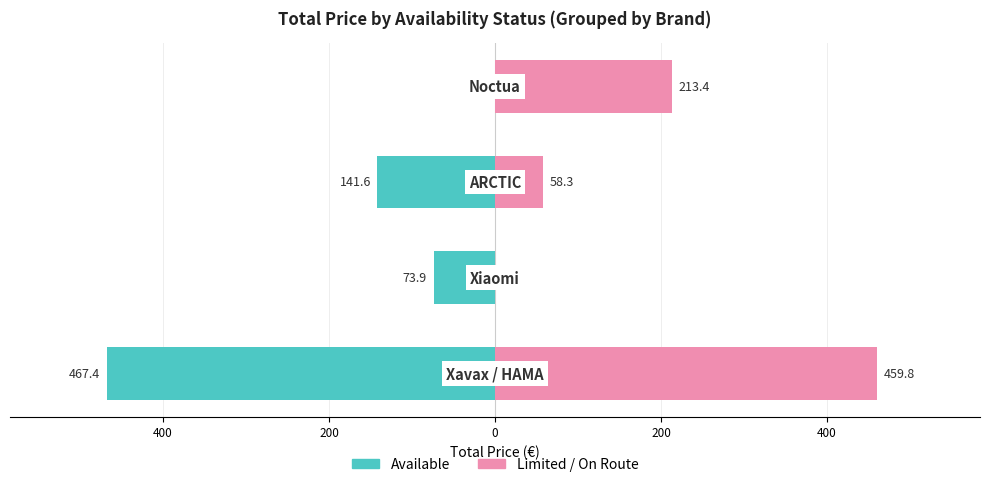

List the series in order of their overall mean, lowest first.

Available, Limited / On Route